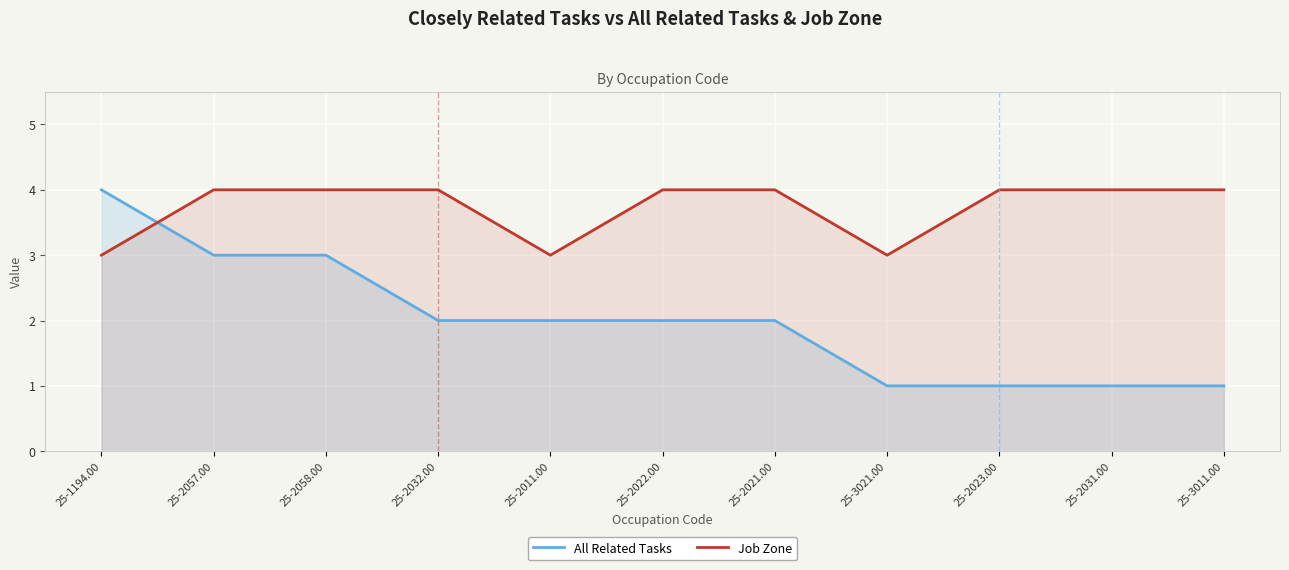

What is the minimum value for All Related Tasks?

1